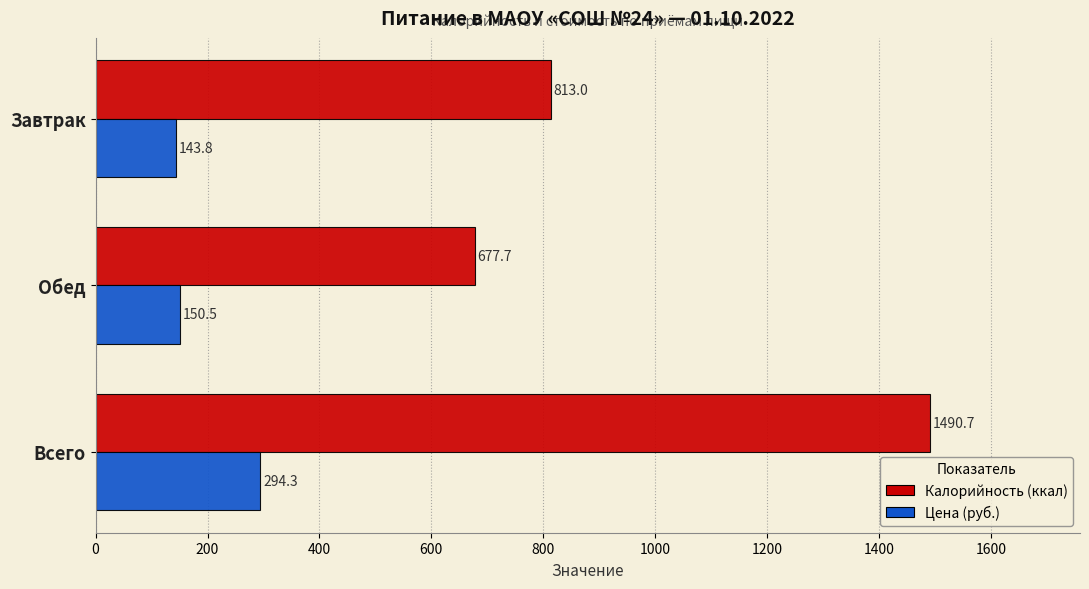

What is the total value across all series at Обед?

828.2